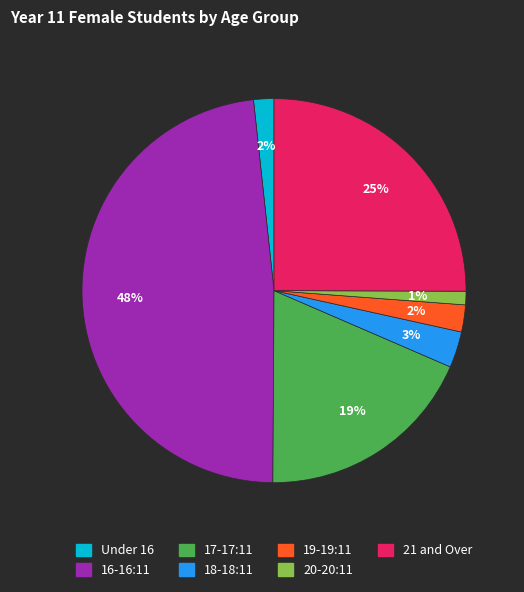

The 16-16:11 slice represents 48% of the pie. True or false?

True